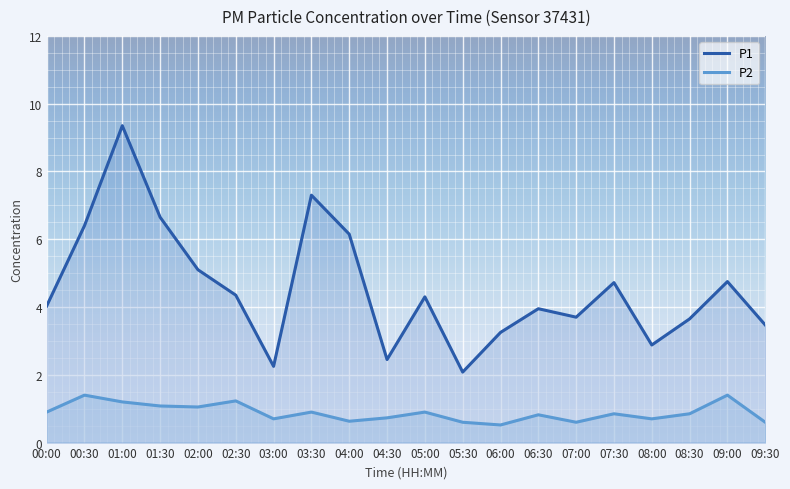

True or false: P2 and P1 intersect in this chart.

False